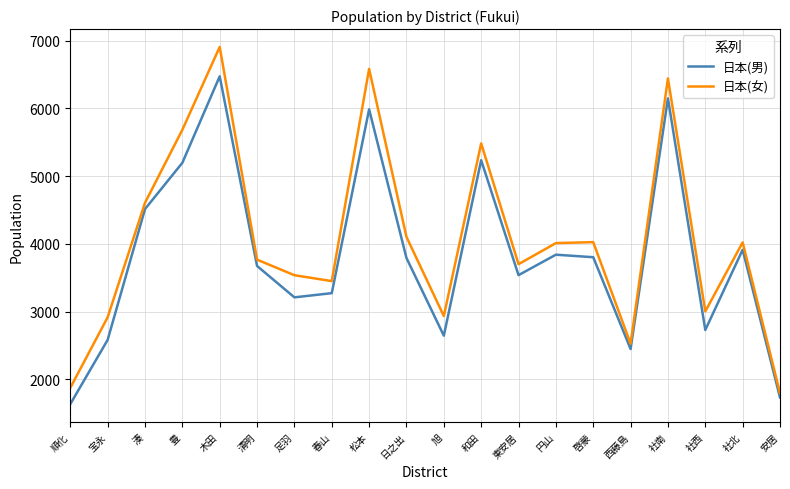

At which label does 日本(男) first exceed 3792?

湊